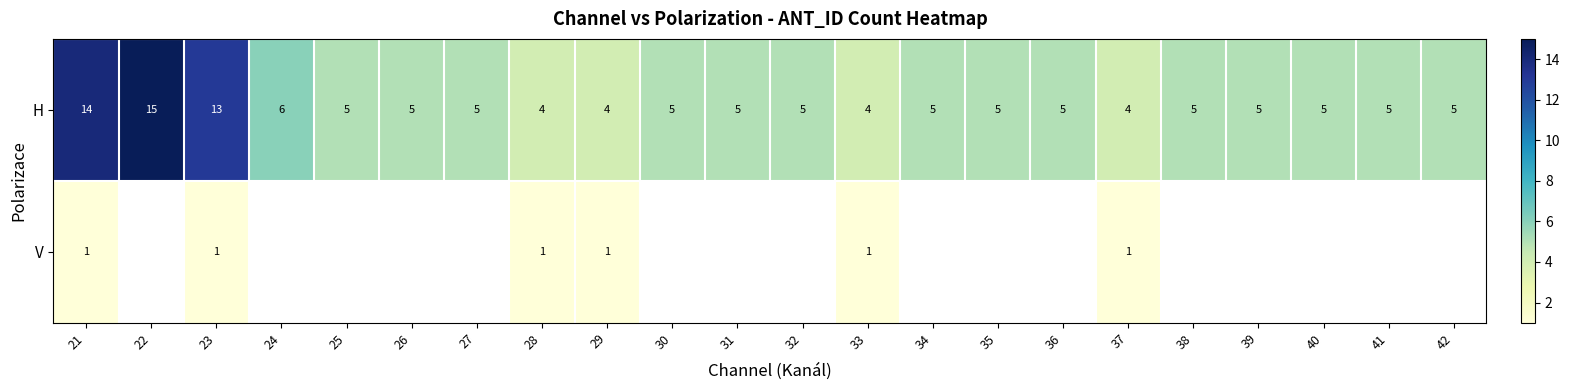

What is the maximum value for H?

15